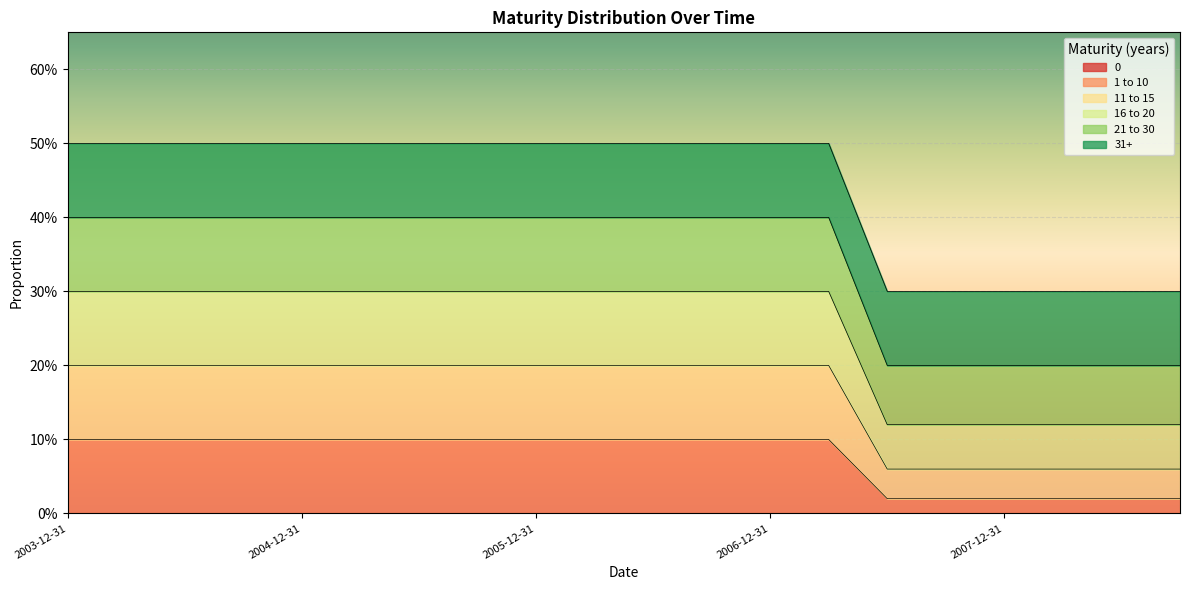

At which label is 1 to 10 closest to 0?

2007-06-30